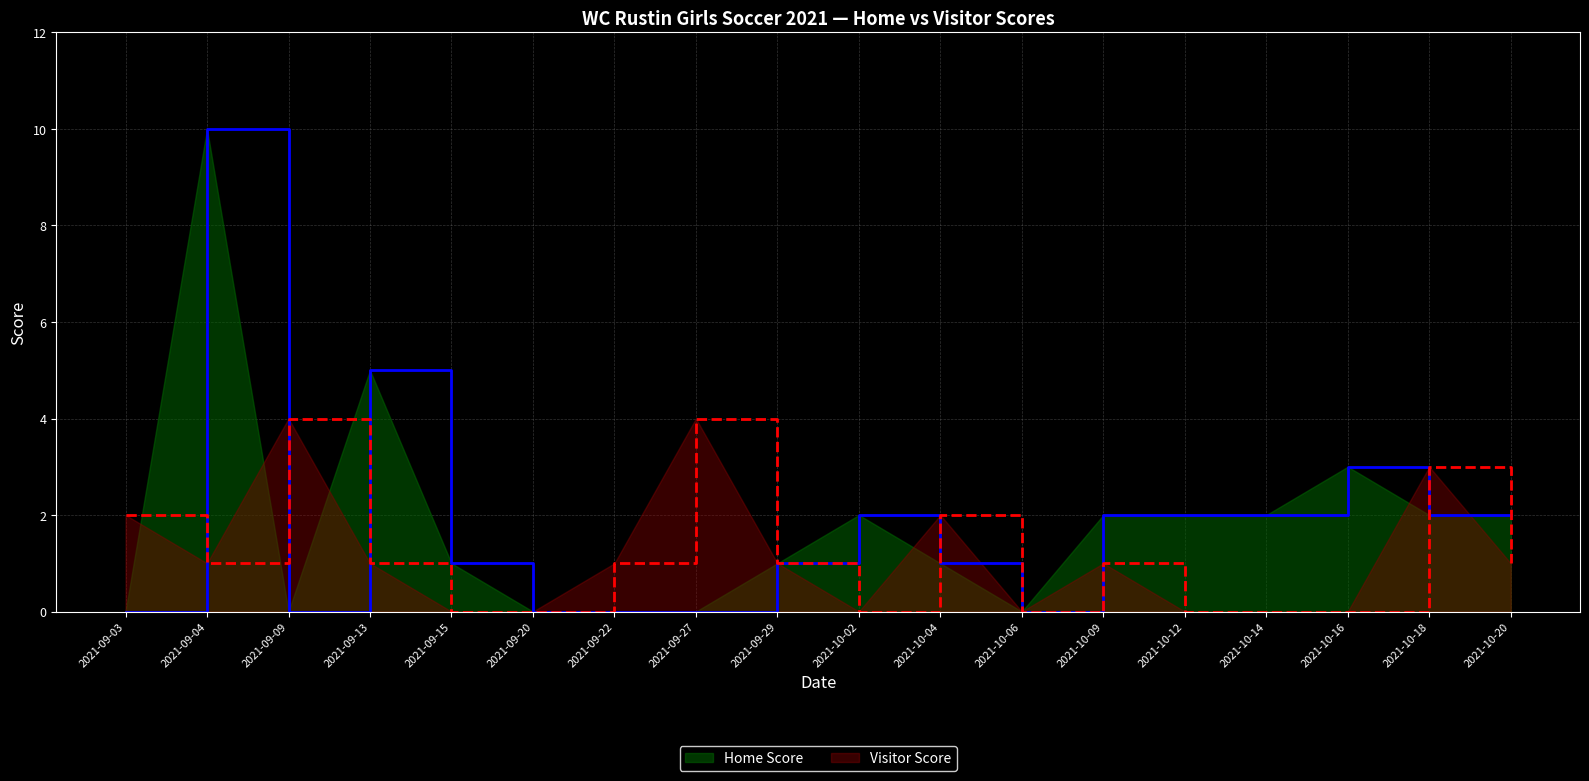

How many Visitor Score values are between 0 and 2?

15